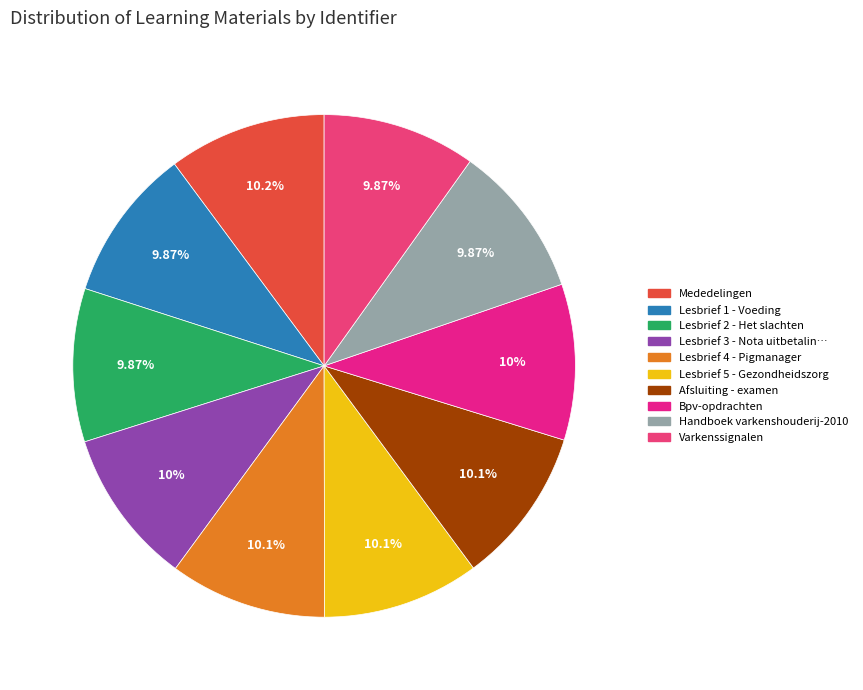

How many segments does this pie chart have?

10